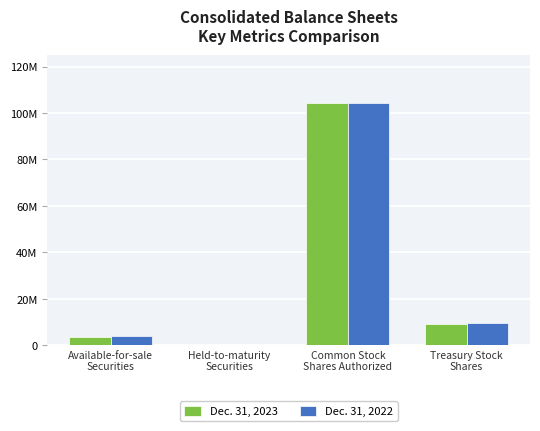

What is the value of the Dec. 31, 2022 bar at the 3rd from the left?

104281794